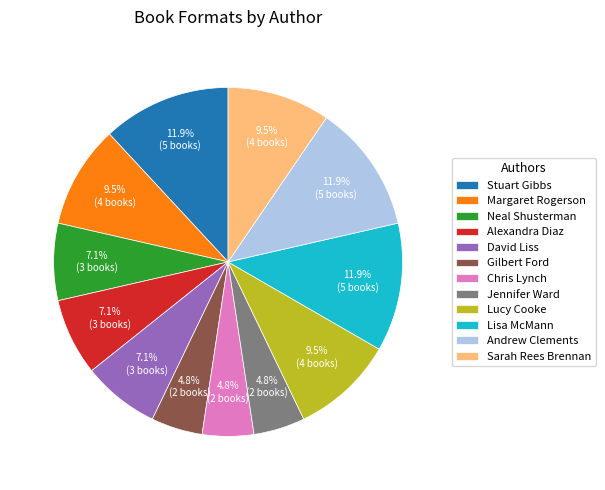

Count the number of slices in the pie.

12